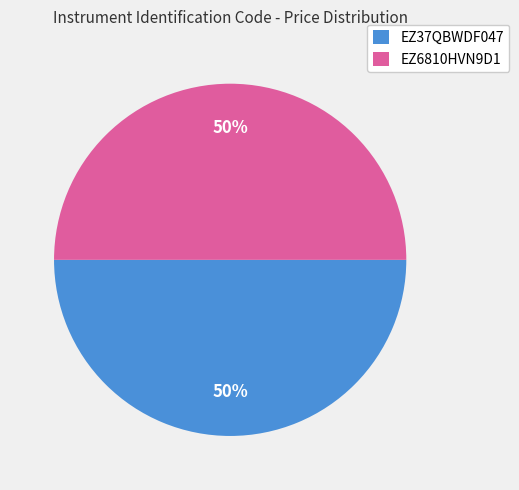

What percentage is the EZ6810HVN9D1 slice, to the nearest percent?

50%